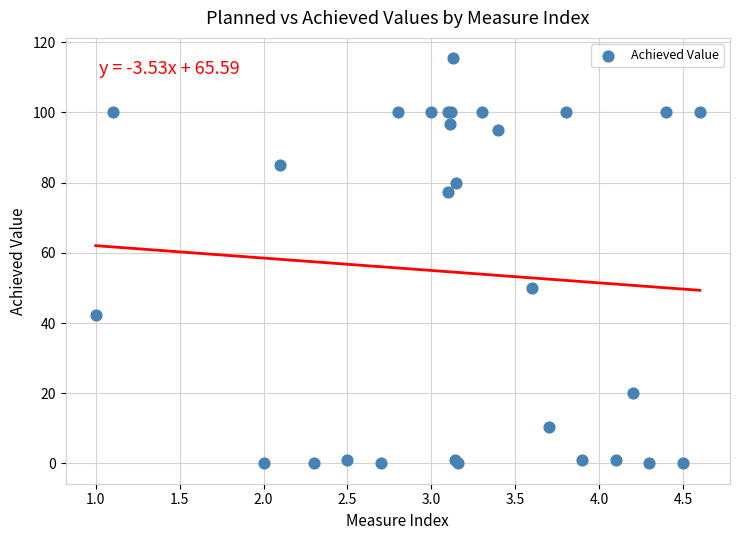

What Y value in the scatter plot is closest to 57?

50.0